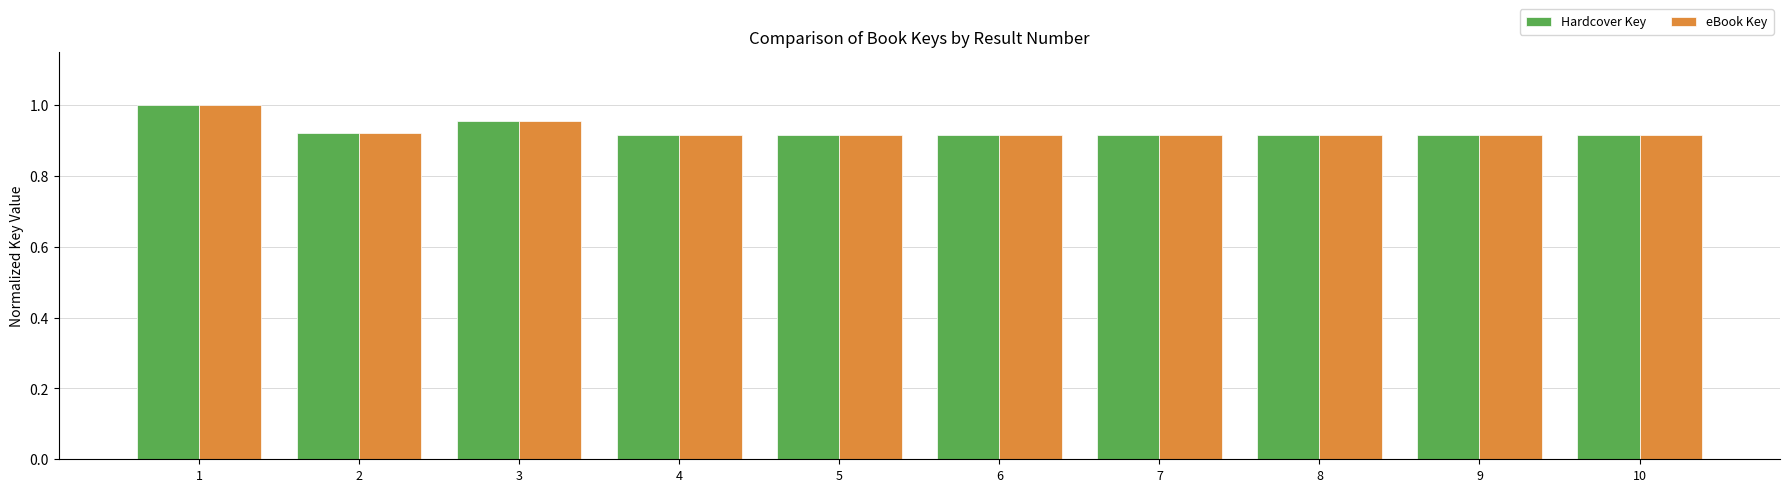

Are the bars grouped side by side (vs. stacked)?

Yes